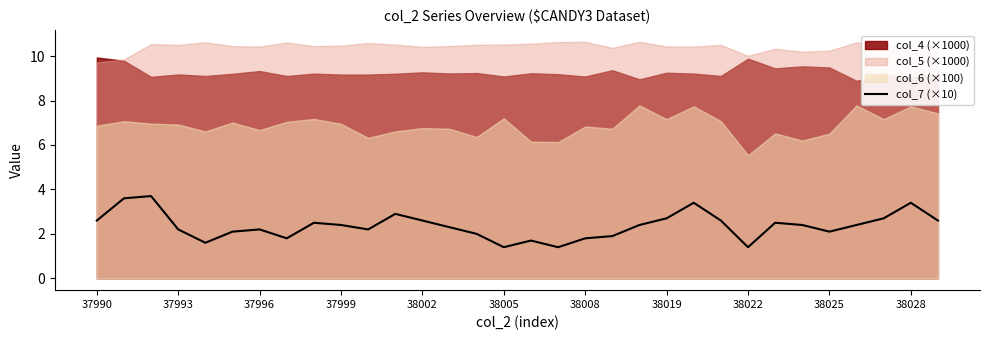

Does the chart display data point markers on the line(s)?

No